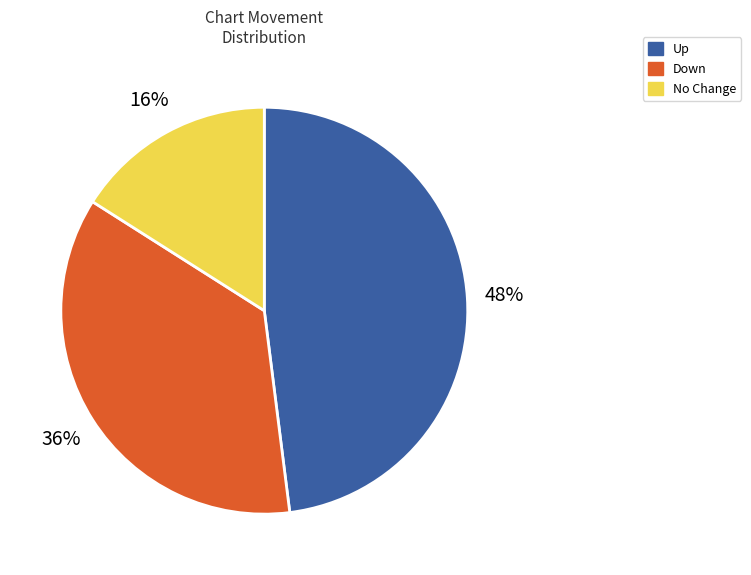

Between Down and Up, which is larger?

Up